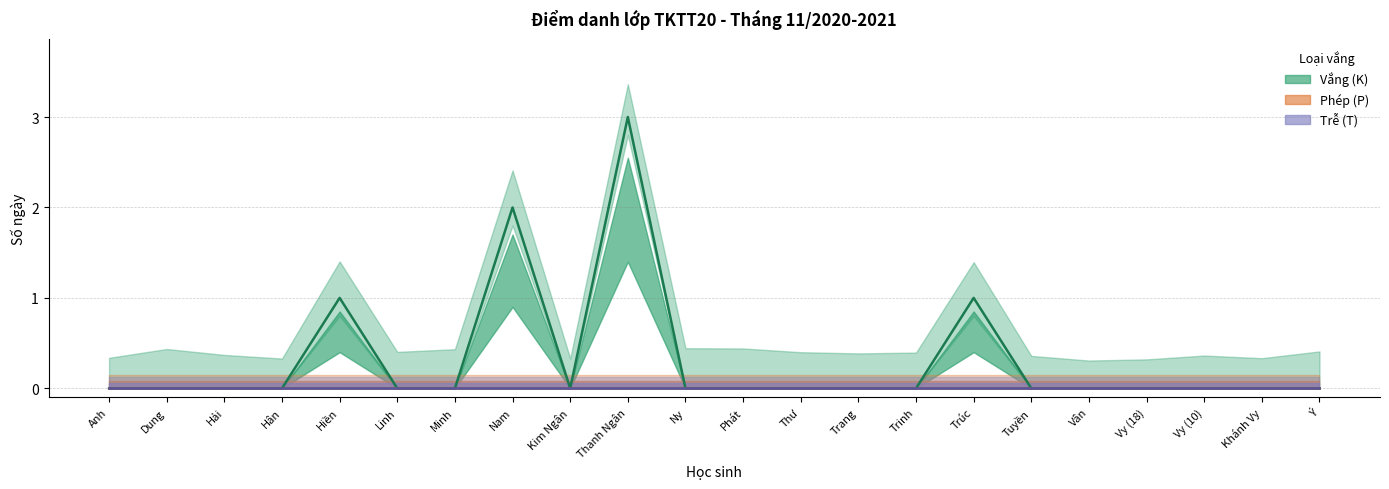

The Trễ (T) series shows 0 at Ny. True or false?

True